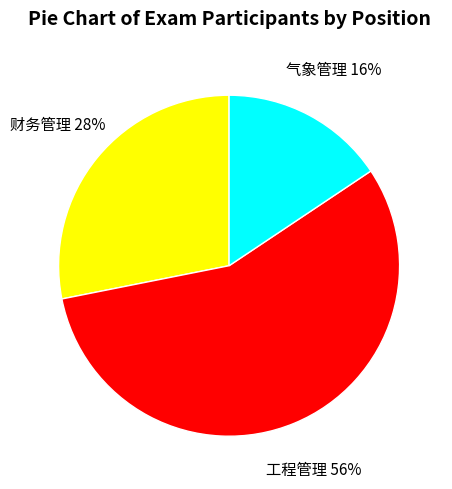

Count the number of slices in the pie.

3